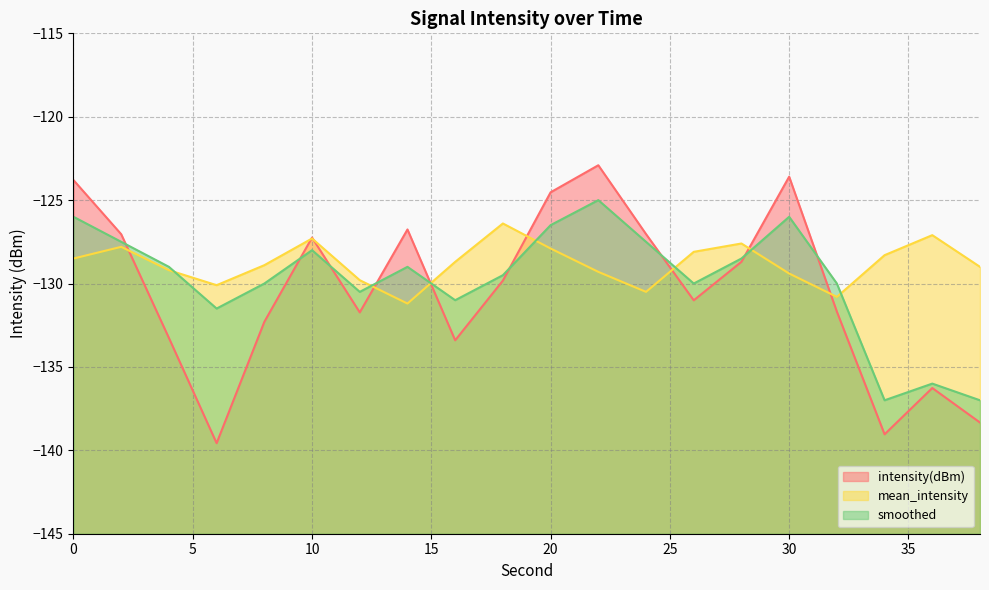

What is the difference between the maximum and minimum values in the smoothed series?

12.0